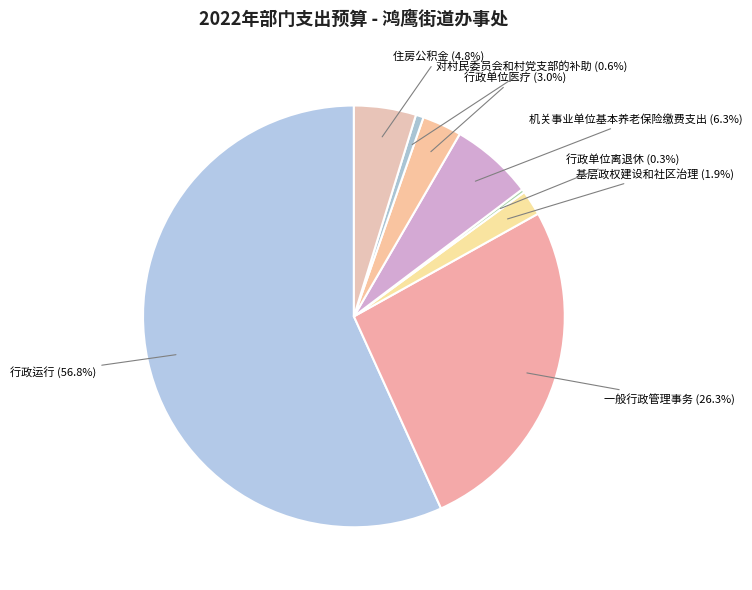

Which category accounts for the majority?

行政运行